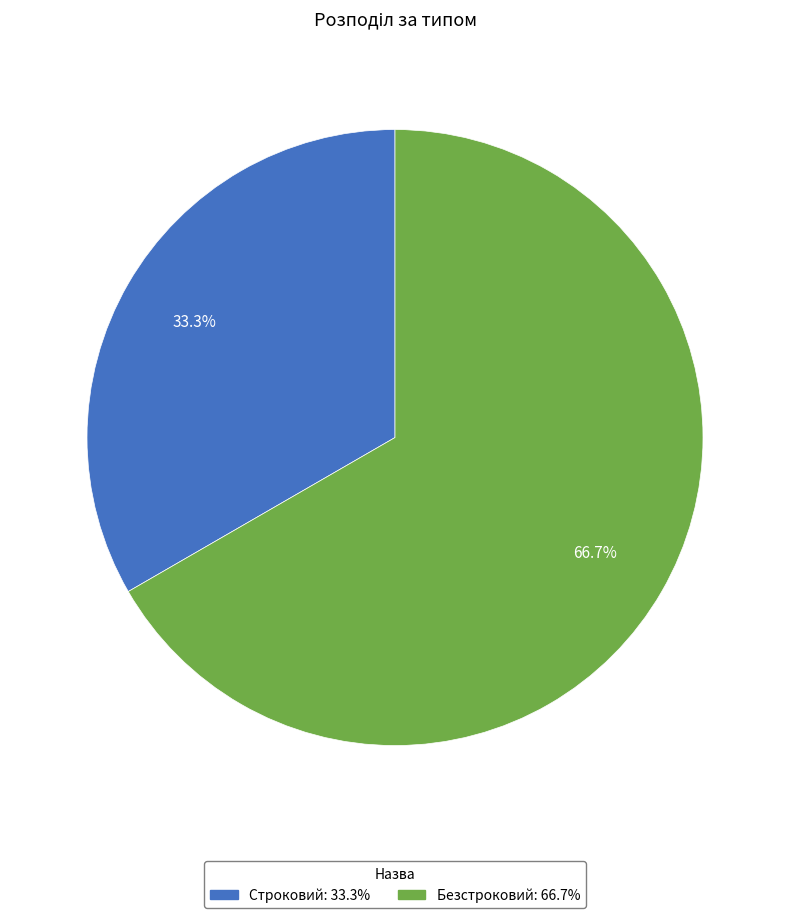

Rank the categories by value from lowest to highest.

Строковий, Безстроковий